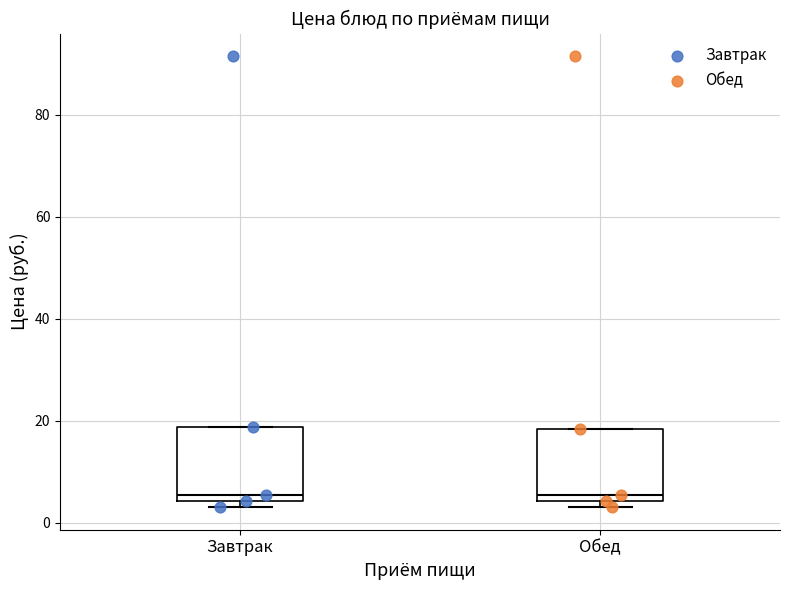

Reading left to right, read every box against the y-axis: the position of its median line, the range the box covers, and the ends of its whiskers. The values are not printed on the chart, so give them approximately, as read against the axis.

Завтрак: median 6, box 4 to 18, whiskers 4 (just below the box's lower edge) to 18
Обед: median 6, box 4 to 18, whiskers 4 (just below the box's lower edge) to 18